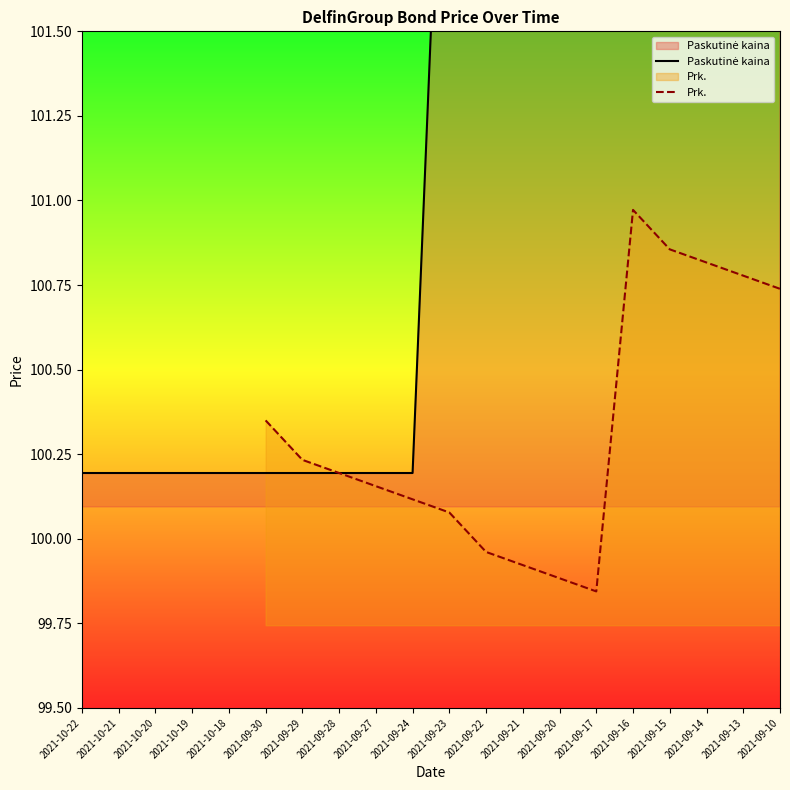

The value of Paskutinė kaina at 2021-10-18 is 142.8. True or false?

False